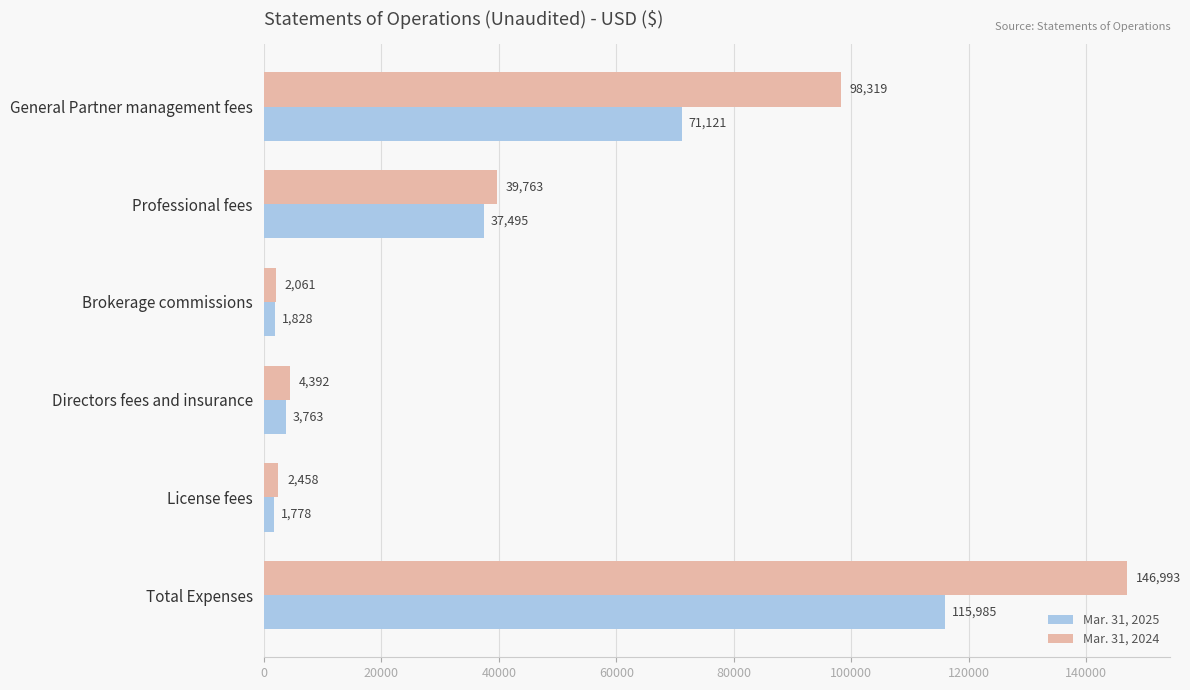

How many data points in Mar. 31, 2024 are less than 39763?

3